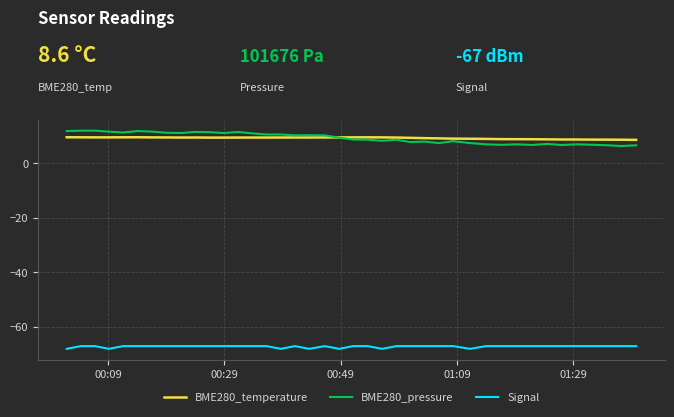

What is the maximum value shown in the chart?

12.0